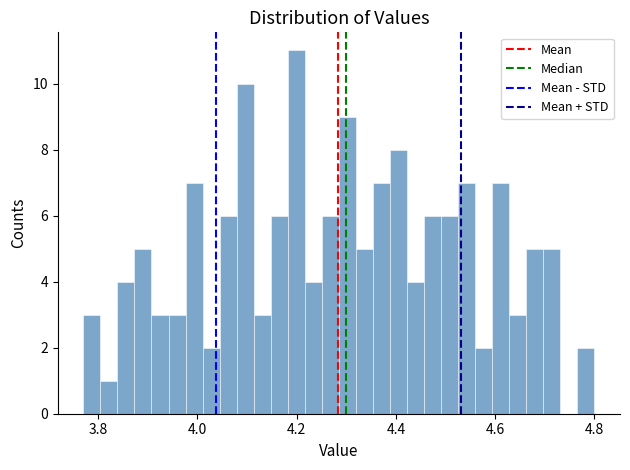

Read against the x-axis, roughly where is the centre of the tallest bar?

4.20